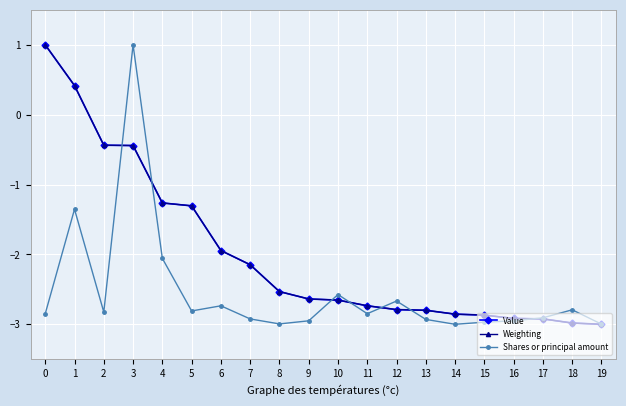

What is the sum of all Weighting values?

-39.8